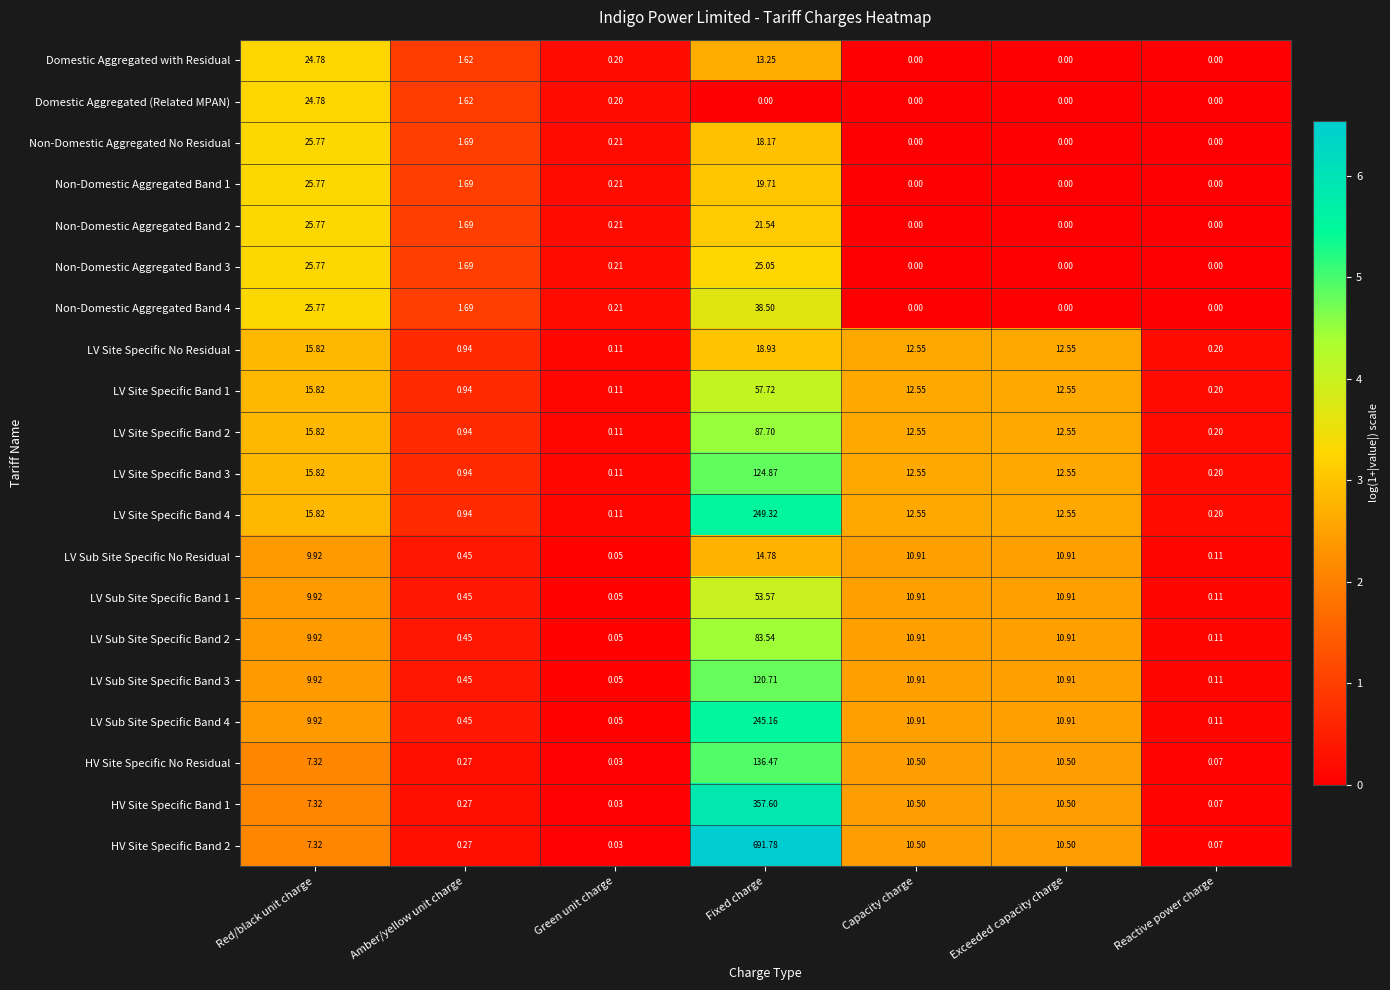

Count the number of categories in the chart.

7